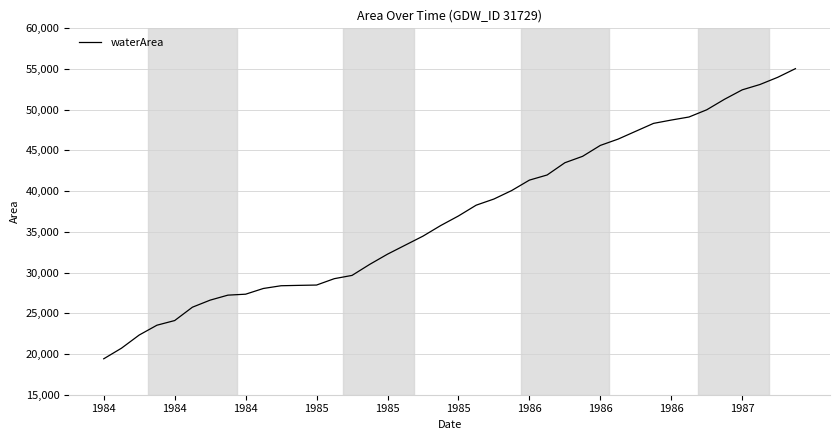

What is the greatest value displayed?

55047.4